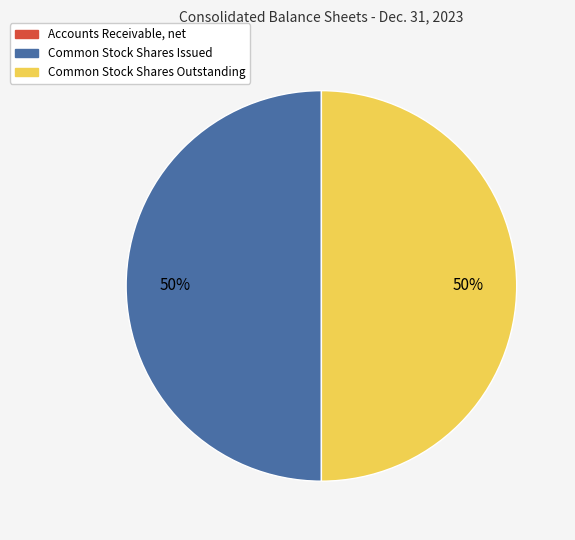

To the nearest percent, what is the average slice percentage?

33%